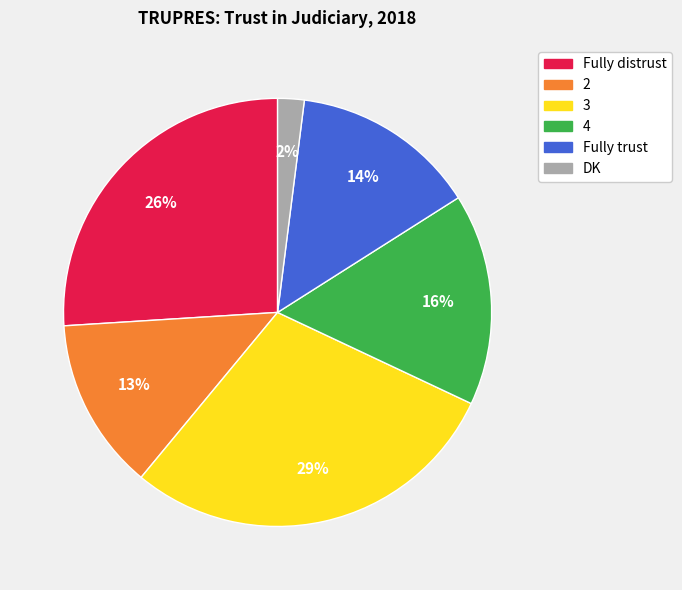

Which category has the biggest portion of the pie?

3